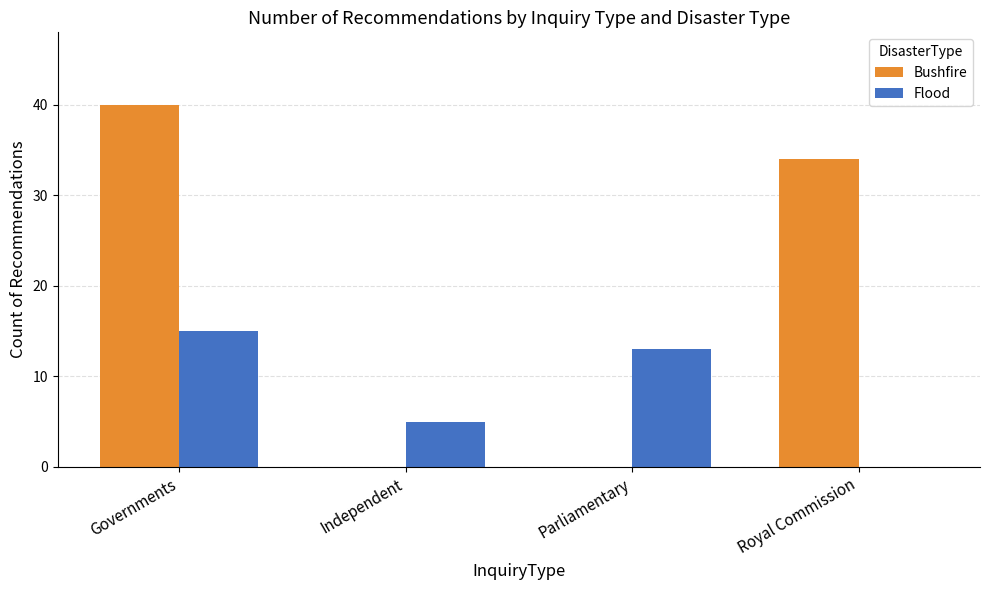

Between Parliamentary and Royal Commission, which series saw the biggest shift?

Bushfire